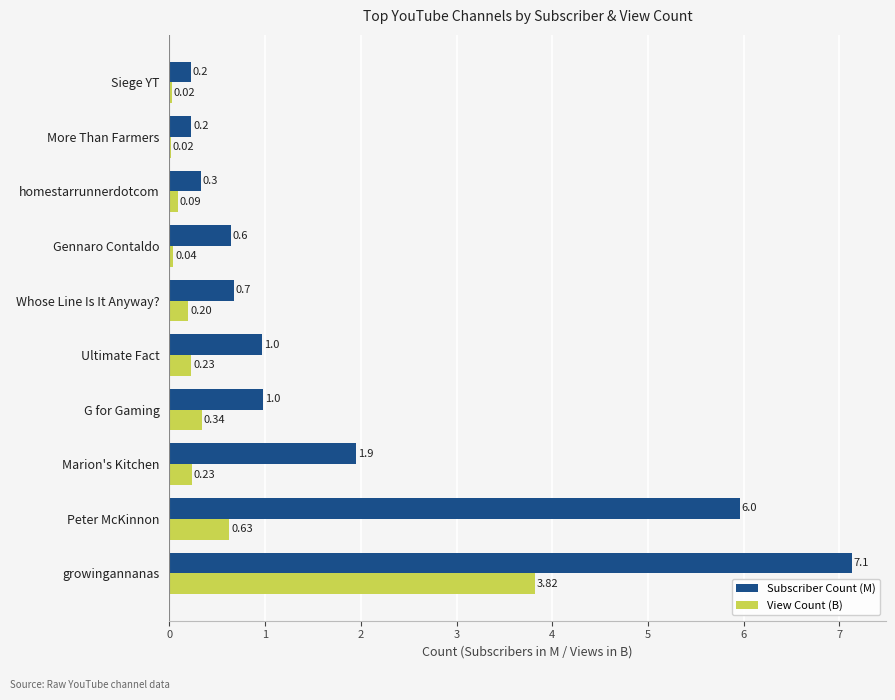

Which series changed the most between Gennaro Contaldo and Siege YT?

Subscriber Count (M)